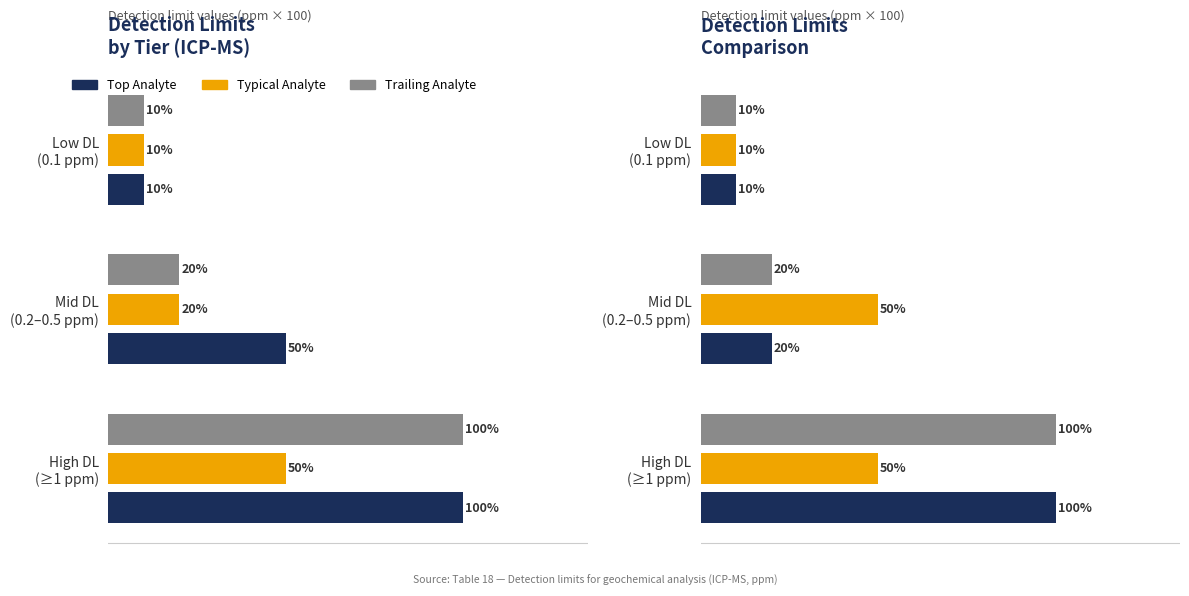

What is the value of the ICP-MS bar at the 3rd from the left?

0.1